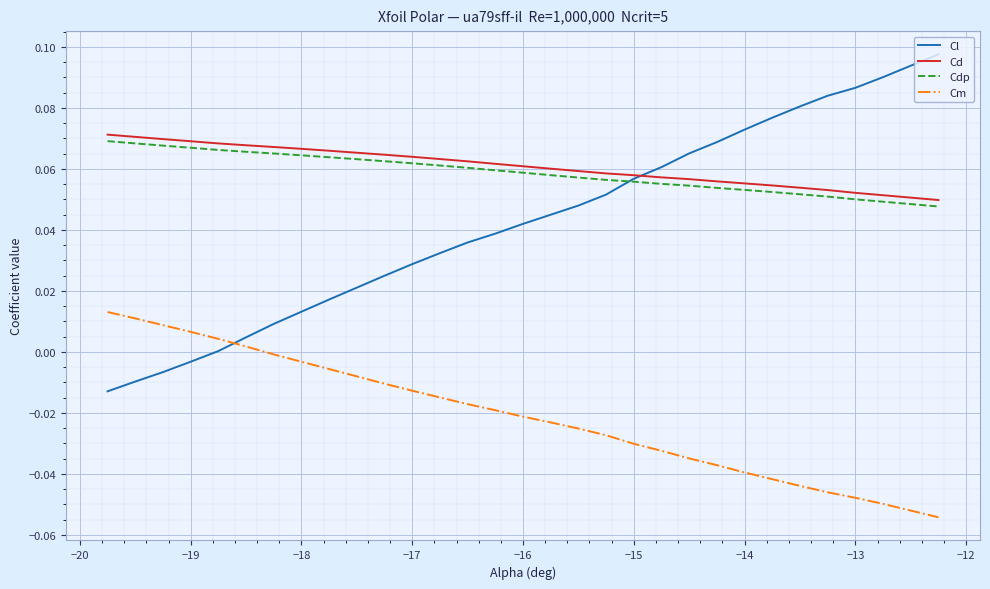

After their last crossing, which series has the higher values: Cdp or Cl?

Cl